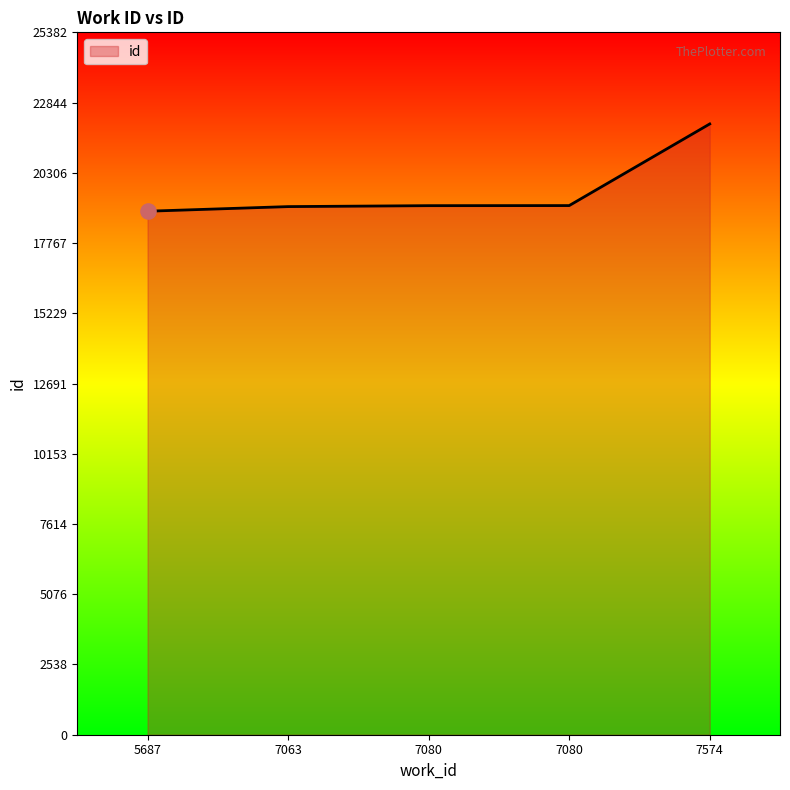

What is the ratio of the value at 7574 to the value at 7080?

1.2